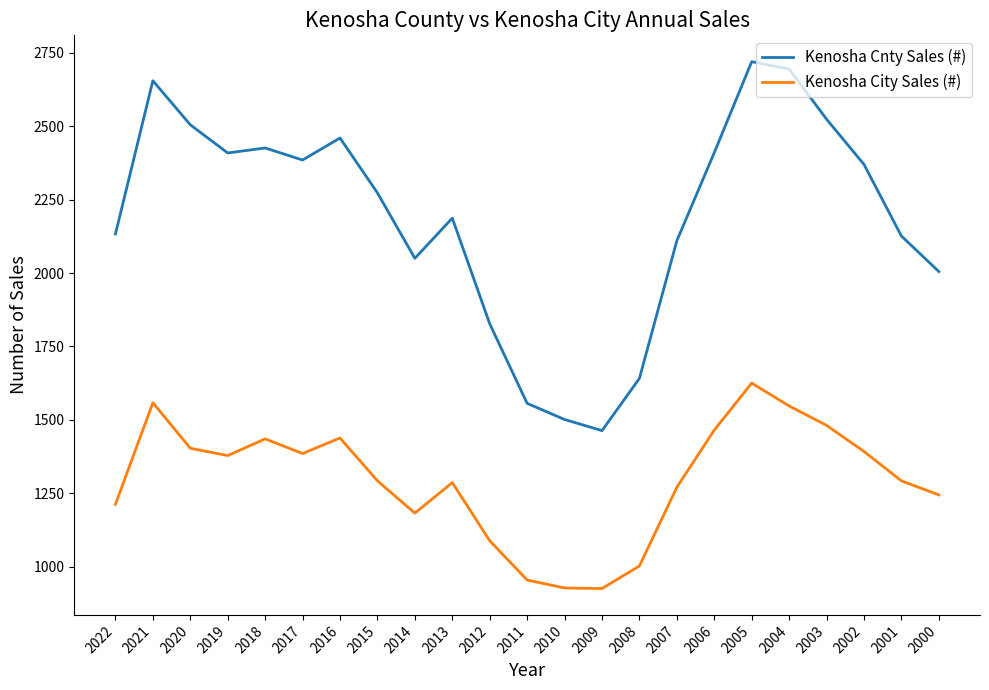

What is the difference between the maximum and minimum values in the Kenosha City Sales (#) series?

700